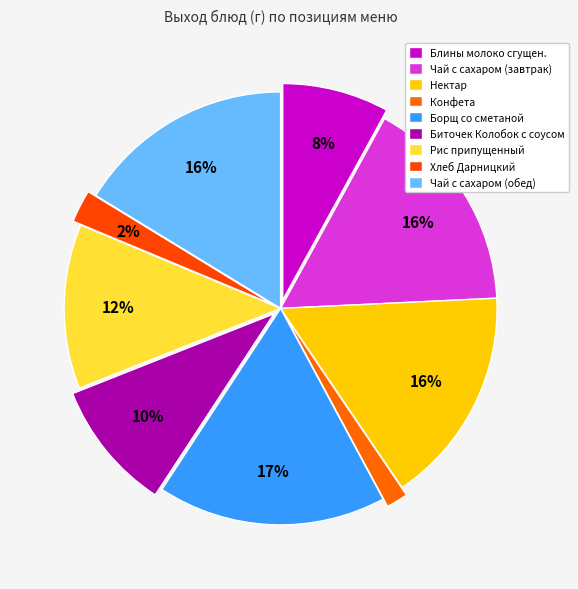

Between Хлеб Дарницкий and Биточек Колобок с соусом, which is larger?

Биточек Колобок с соусом